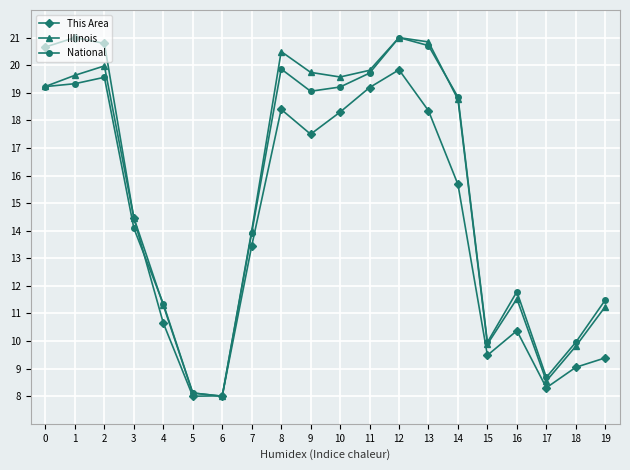

After their last crossing, which series has the higher values: This Area or National?

National